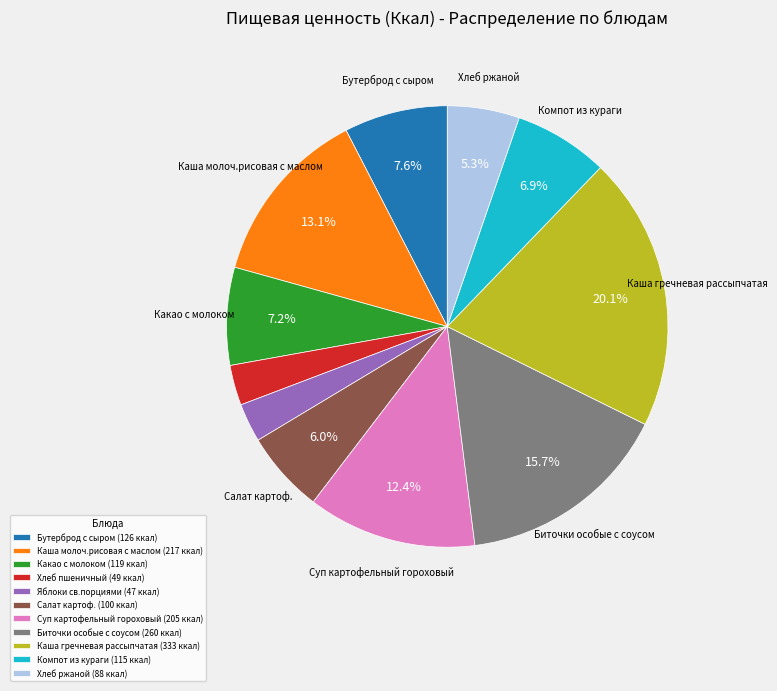

What is the ratio of the value at Каша гречневая рассыпчатая (333 ккал) to the value at Хлеб ржаной (88 ккал)?

3.8